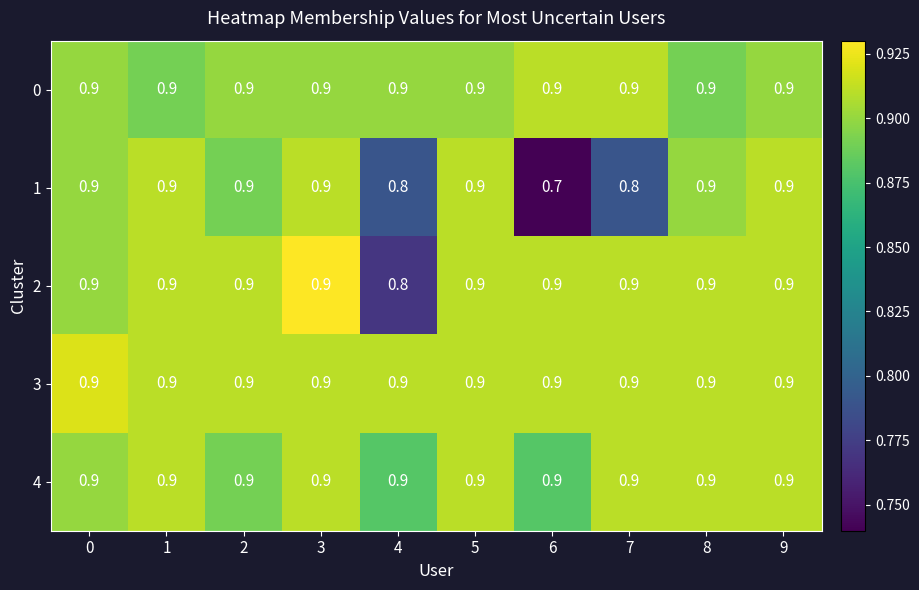

What is the spread (max minus min) of values at 7?

0.1